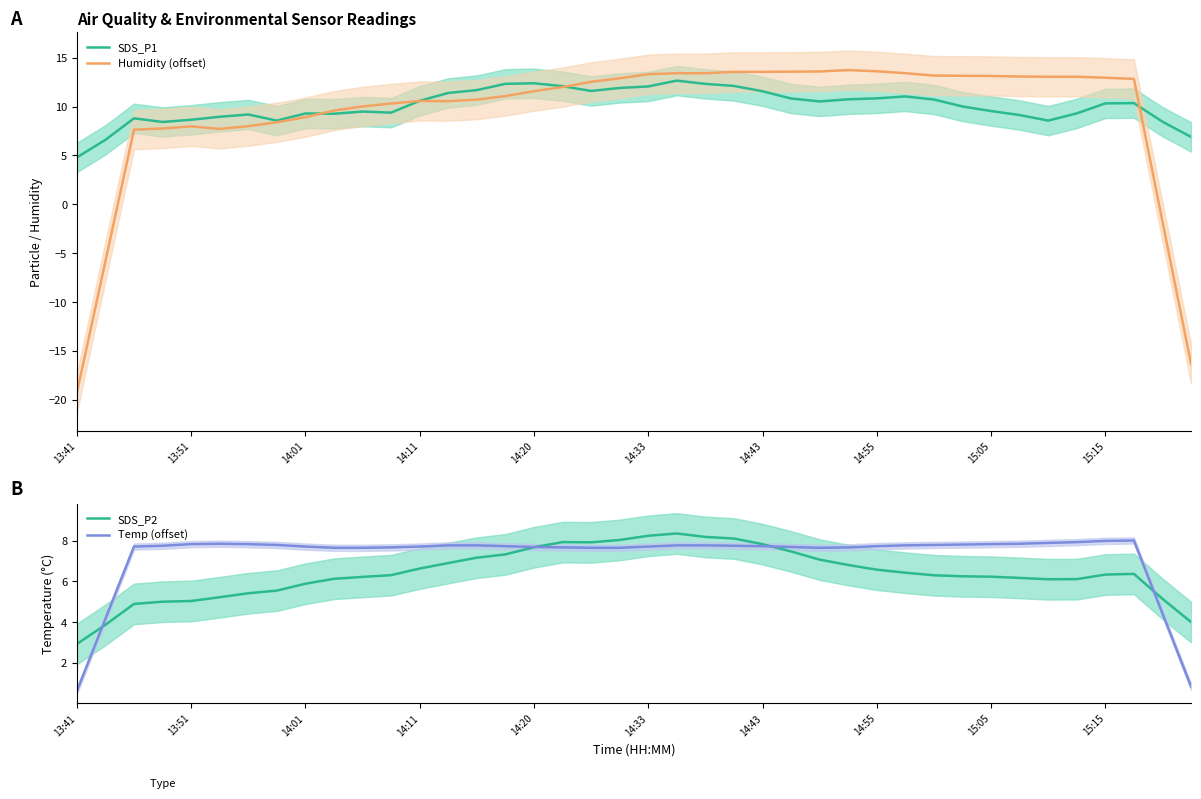

Which series has the widest spread of values?

Humidity (offset)